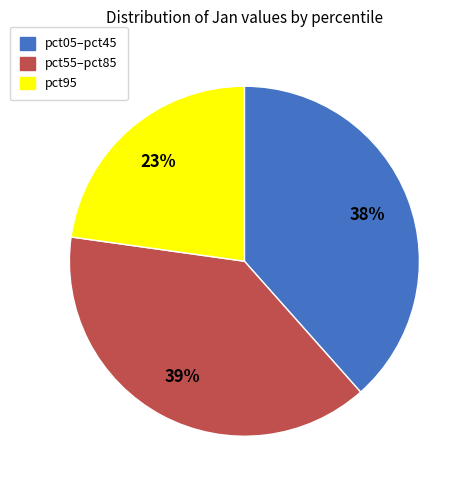

What percentage is the pct95 slice, to the nearest percent?

23%